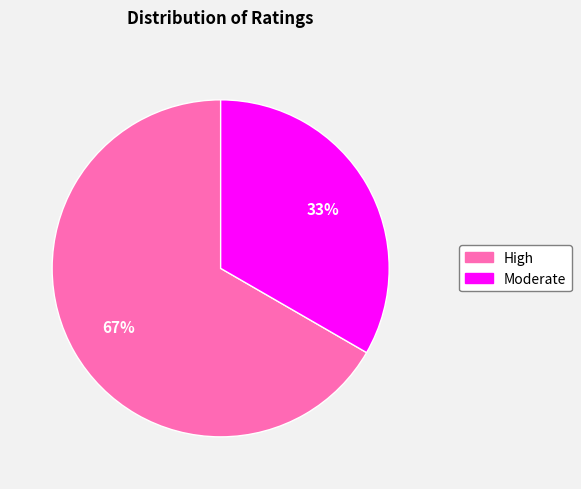

Between Moderate and High, which is larger?

High